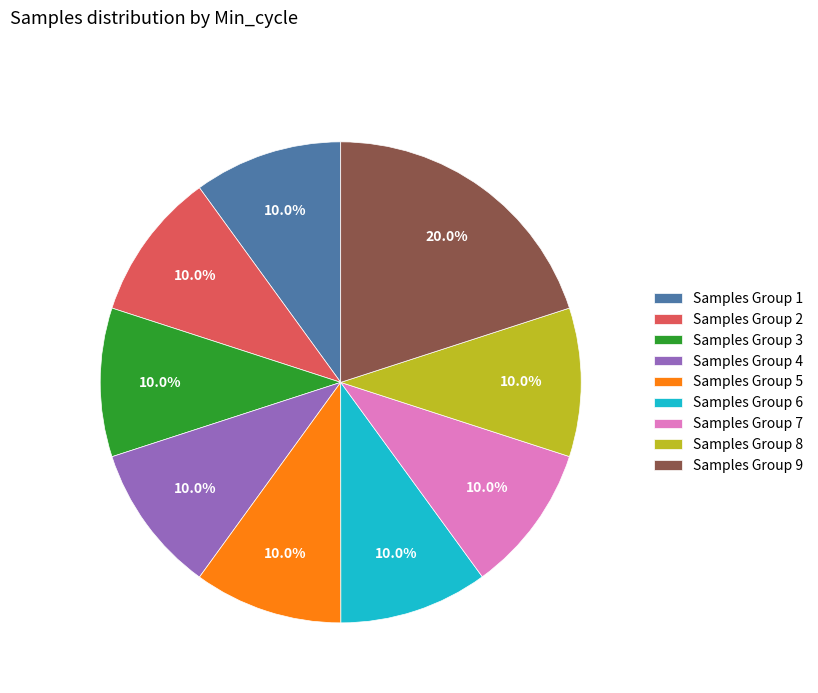

How many segments does this pie chart have?

9